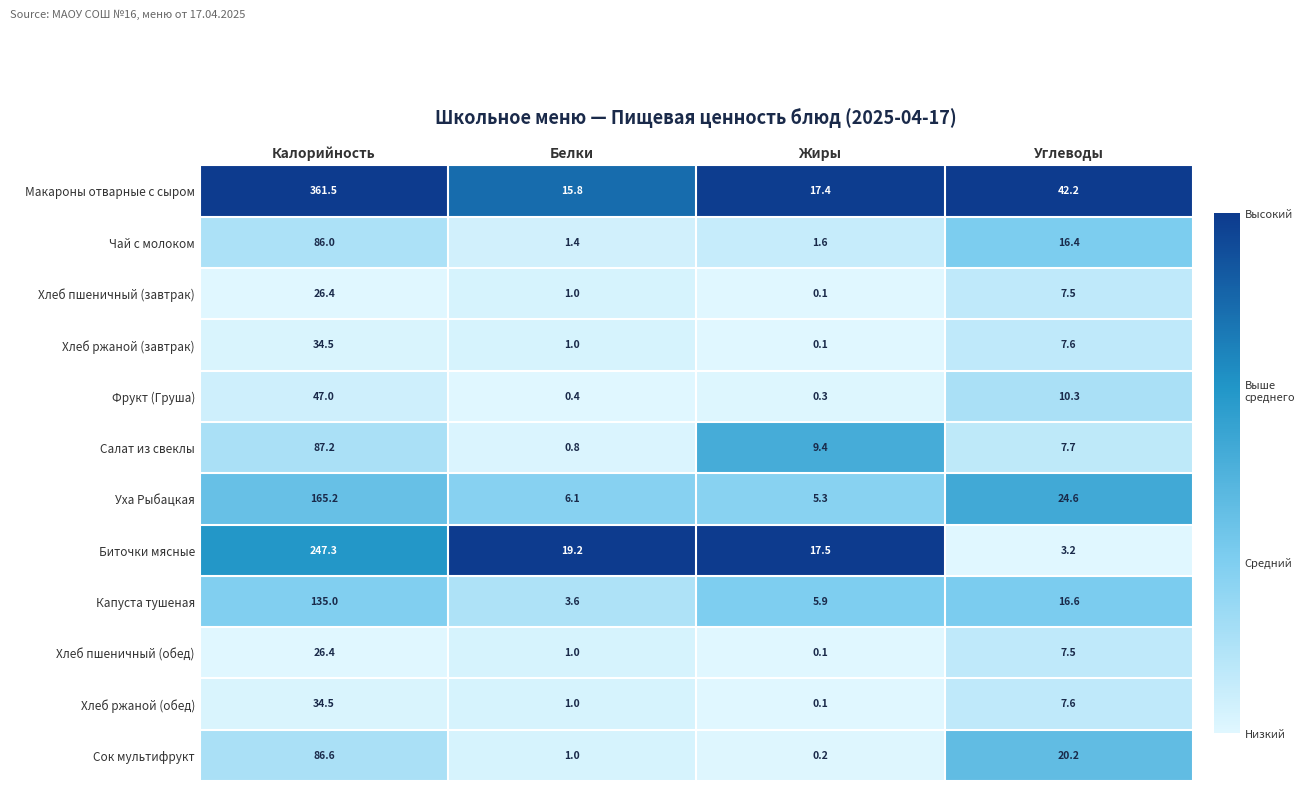

At which label is Сок мультифрукт closest to 43?

Углеводы